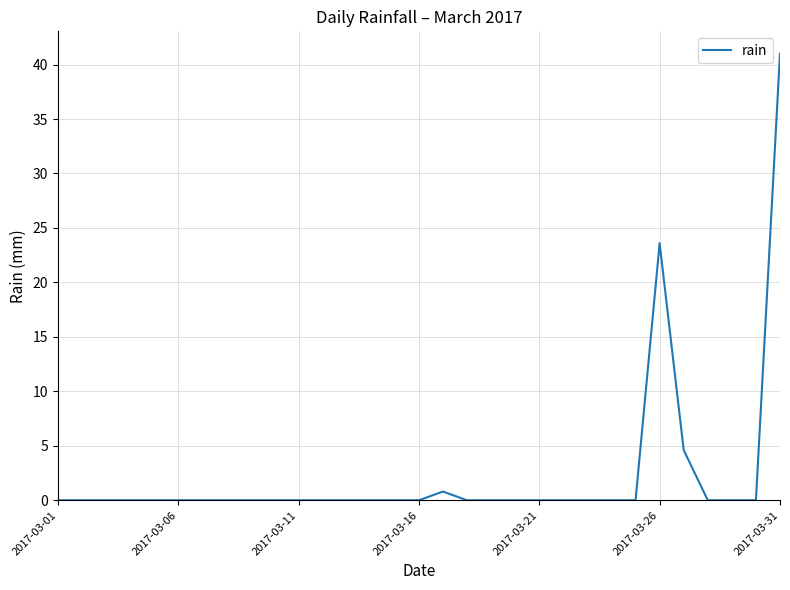

What is the sum of all values?

70.0